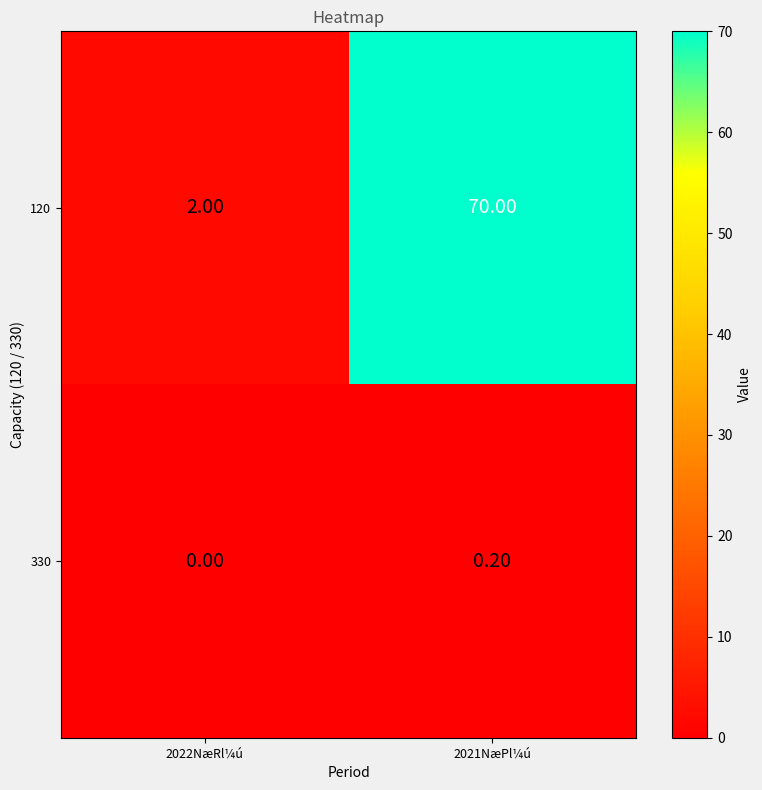

What is the sum of the 120 values at 2021NæPl¼ú and 2022NæRl¼ú?

72.0